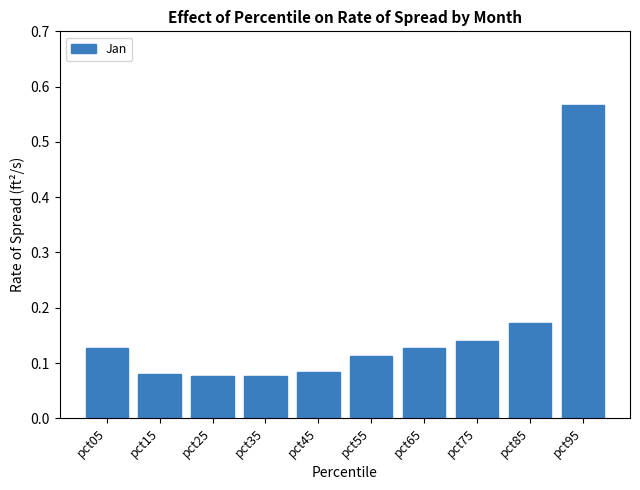

Count the values in the range 0 to 1.

10